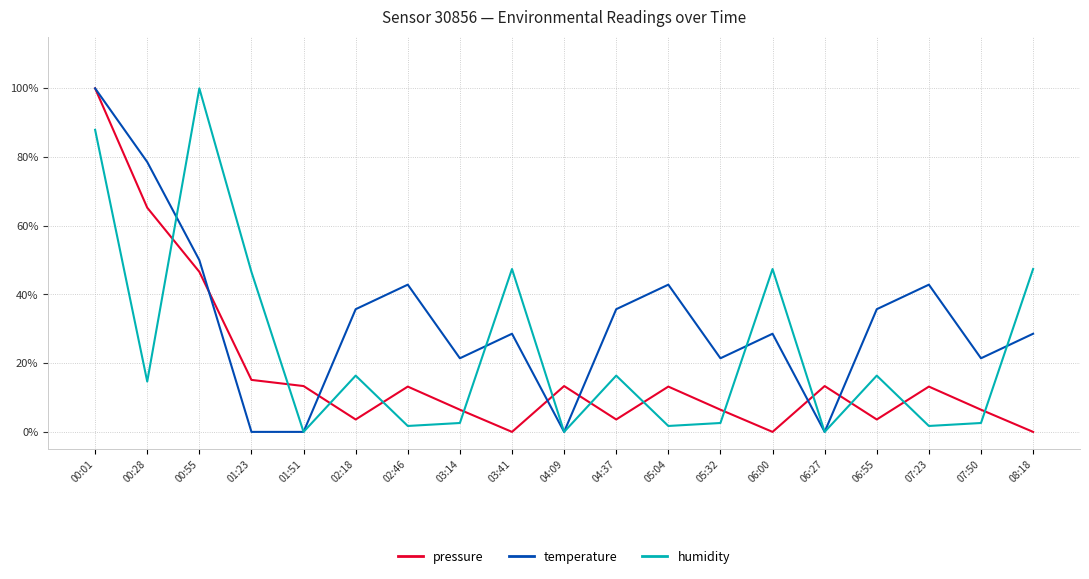

True or false: humidity and pressure intersect in this chart.

True